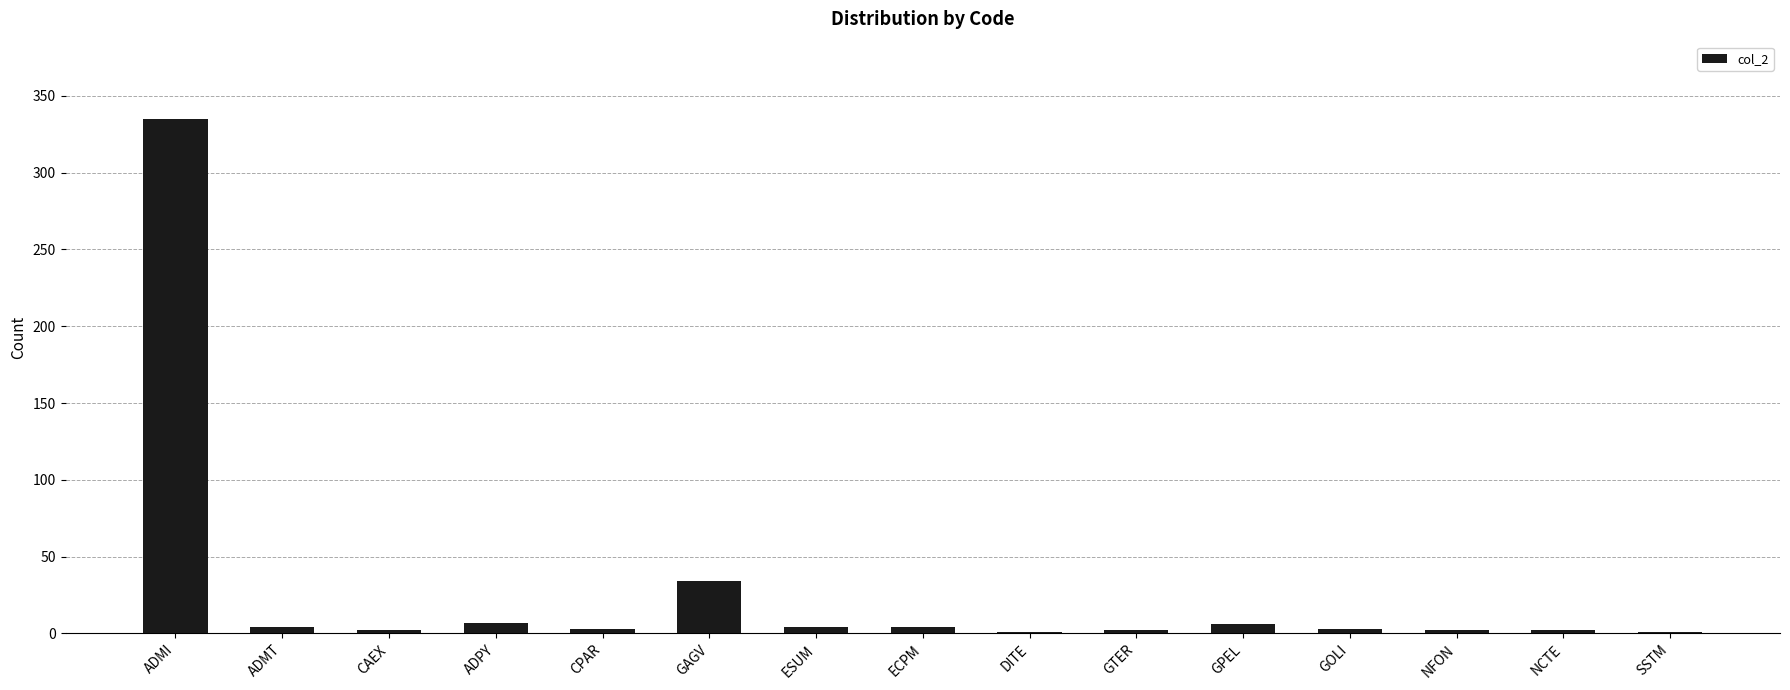

The chart shows a value of 1 at SSTM. True or false?

True